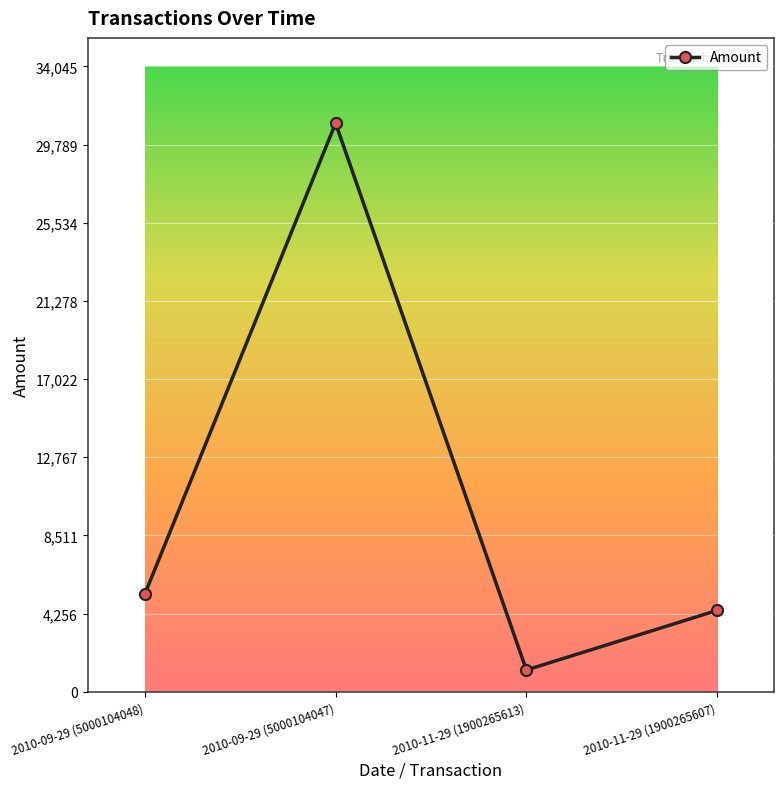

Count the number of categories in the chart.

4